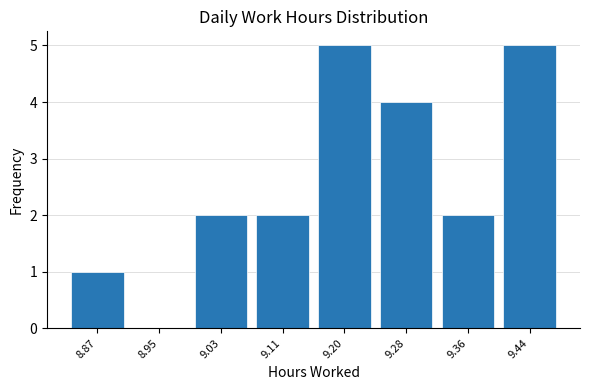

Reading left to right, list every bar in this chart as the range it spans on the x-axis followed by its height. Neither the bar edges nor the heights are printed on the chart, so give them approximately, as read against the axes.

8.83 to 8.91: 1
8.91 to 8.99: 0
8.99 to 9.07: 2
9.07 to 9.16: 2
9.16 to 9.24: 5
9.24 to 9.32: 4
9.32 to 9.40: 2
9.40 to 9.48: 5